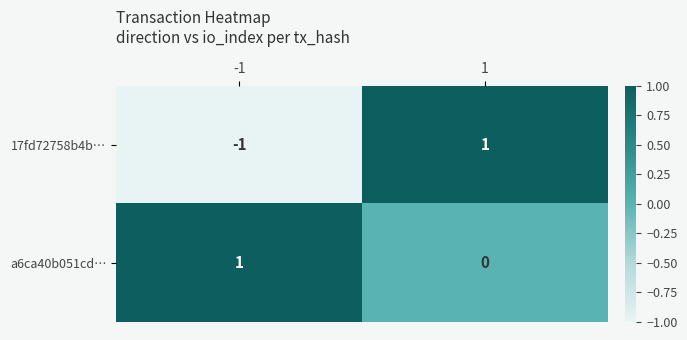

Rank the series at -1 from highest to lowest value.

a6ca40b051cd…, 17fd72758b4b…